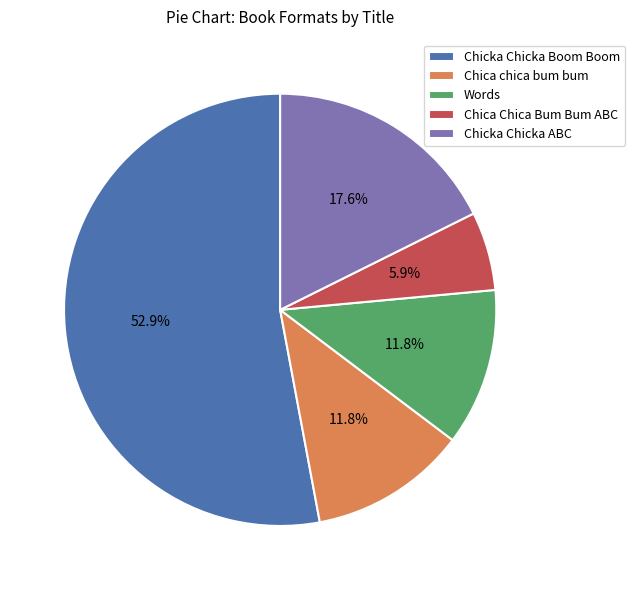

The Chica chica bum bum slice represents 12% of the pie. True or false?

True